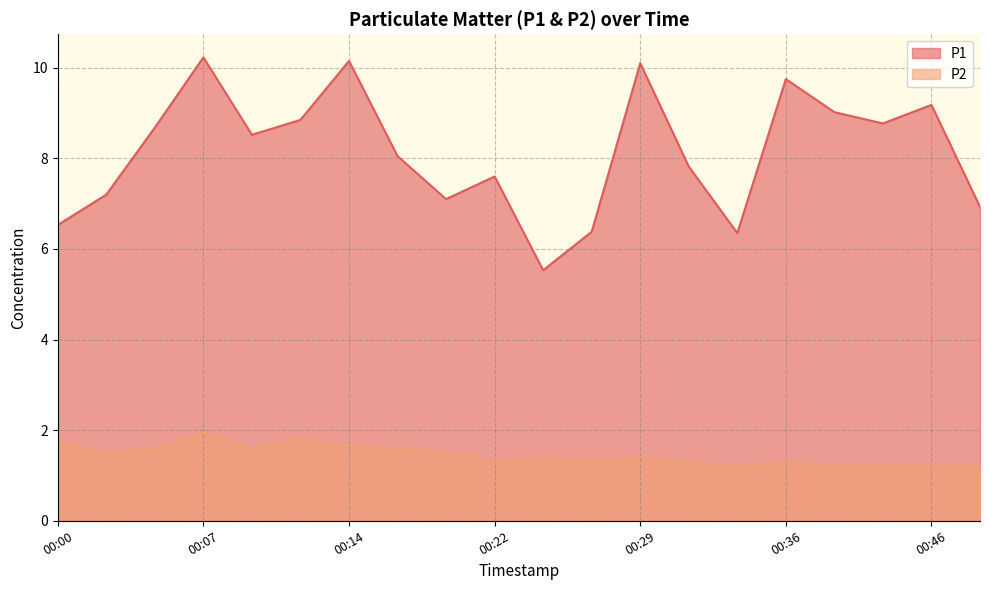

Reading left to right, list all the values displayed in this chart.

P1: 6.5	7.2	8.7	10.2	8.5	8.8	10.2	8.1	7.1	7.6	5.5	6.4	10.1	7.8	6.3	9.8	9.0	8.8	9.2	6.9
P2: 1.8	1.5	1.6	1.9	1.6	1.8	1.6	1.6	1.5	1.3	1.4	1.3	1.4	1.3	1.2	1.3	1.2	1.2	1.2	1.2